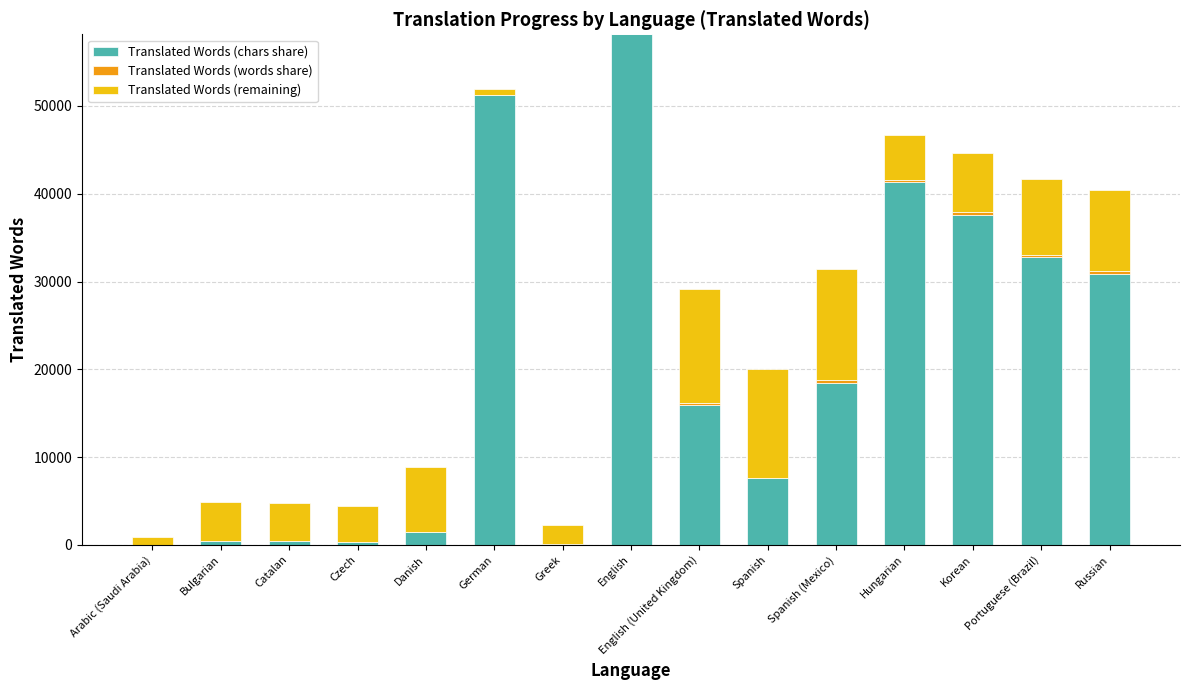

At which label does Translated Words (chars share) first exceed 15936?

German